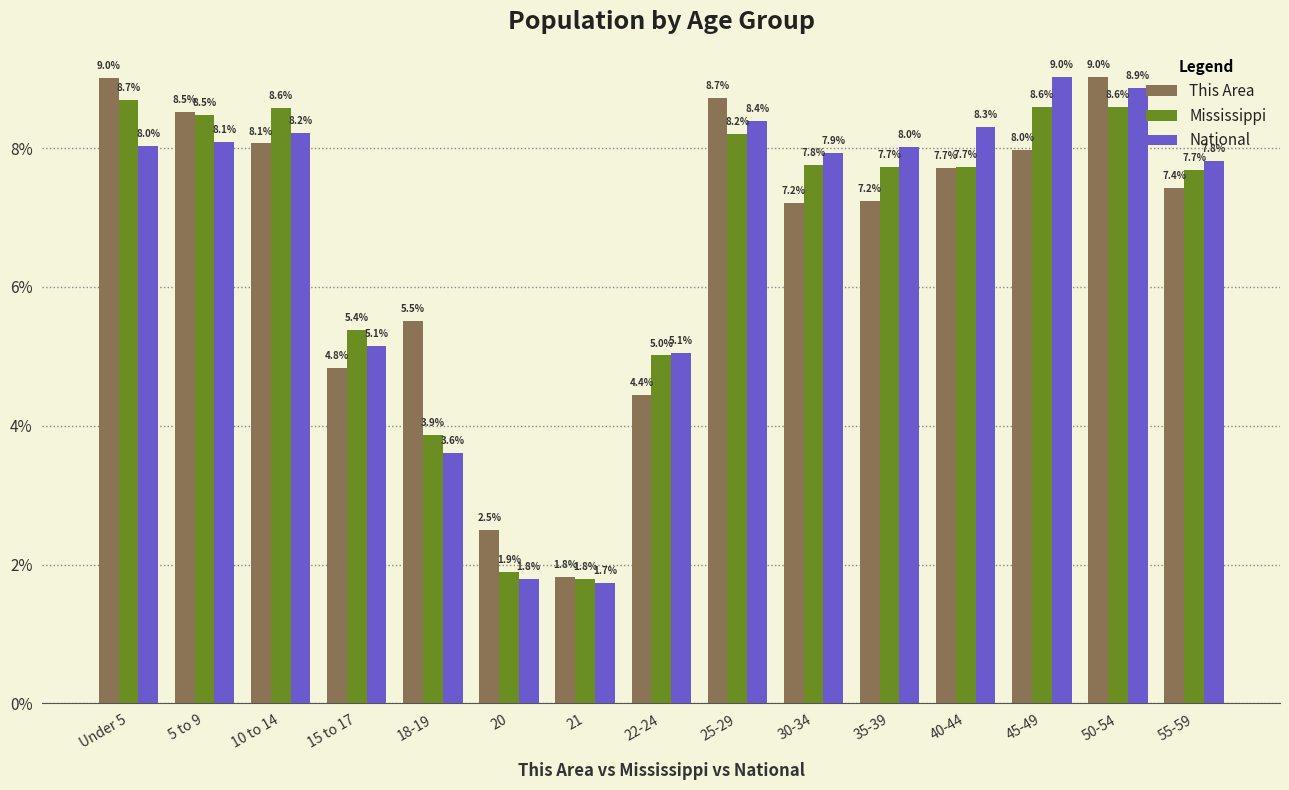

Reading left to right, what are all the values shown in this chart?

This Area: Under 5=9.0	5 to 9=8.5	10 to 14=8.1	15 to 17=4.8	18-19=5.5	20=2.5	21=1.8	22-24=4.4	25-29=8.7	30-34=7.2	35-39=7.2	40-44=7.7	45-49=8.0	50-54=9.0	55-59=7.4
Mississippi: Under 5=8.7	5 to 9=8.5	10 to 14=8.6	15 to 17=5.4	18-19=3.9	20=1.9	21=1.8	22-24=5.0	25-29=8.2	30-34=7.8	35-39=7.7	40-44=7.7	45-49=8.6	50-54=8.6	55-59=7.7
National: Under 5=8.0	5 to 9=8.1	10 to 14=8.2	15 to 17=5.1	18-19=3.6	20=1.8	21=1.7	22-24=5.1	25-29=8.4	30-34=7.9	35-39=8.0	40-44=8.3	45-49=9.0	50-54=8.9	55-59=7.8